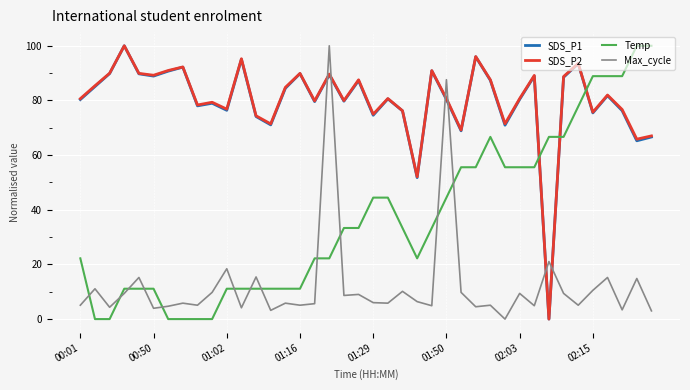

True or false: Temp and SDS_P1 cross at least once.

True